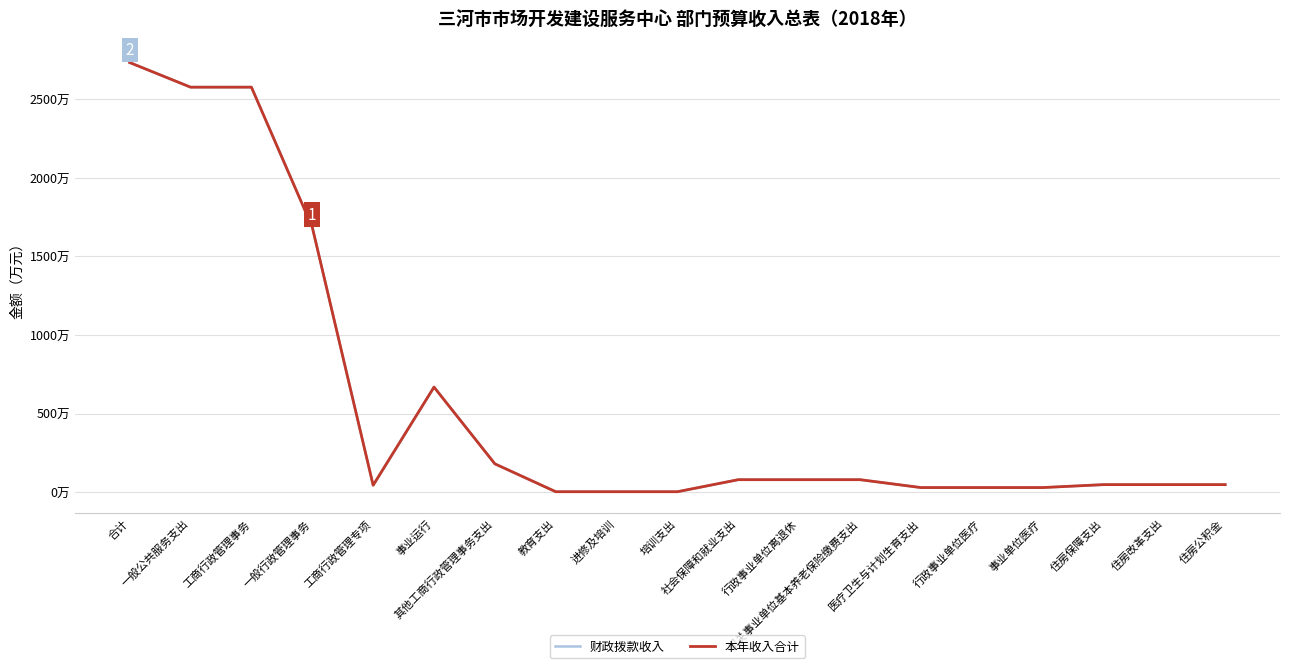

At which category does the chart reach its minimum across all series?

教育支出